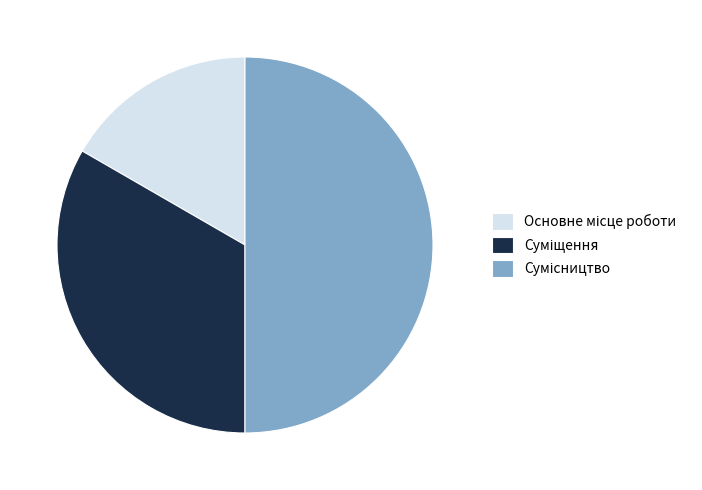

Count the number of slices in the pie.

3